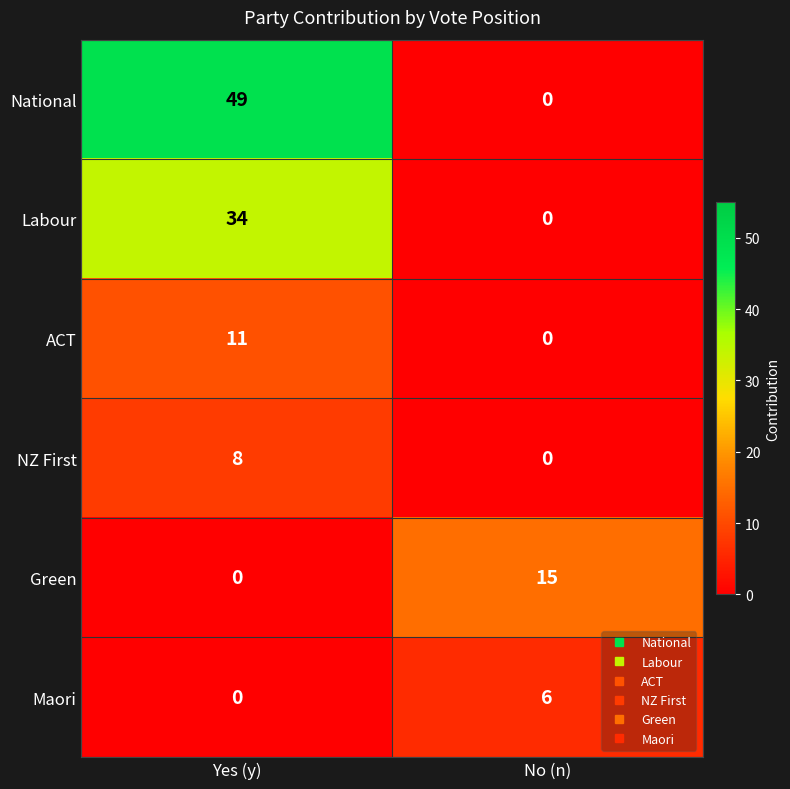

What is the approximate value of Maori at No (n)?

6